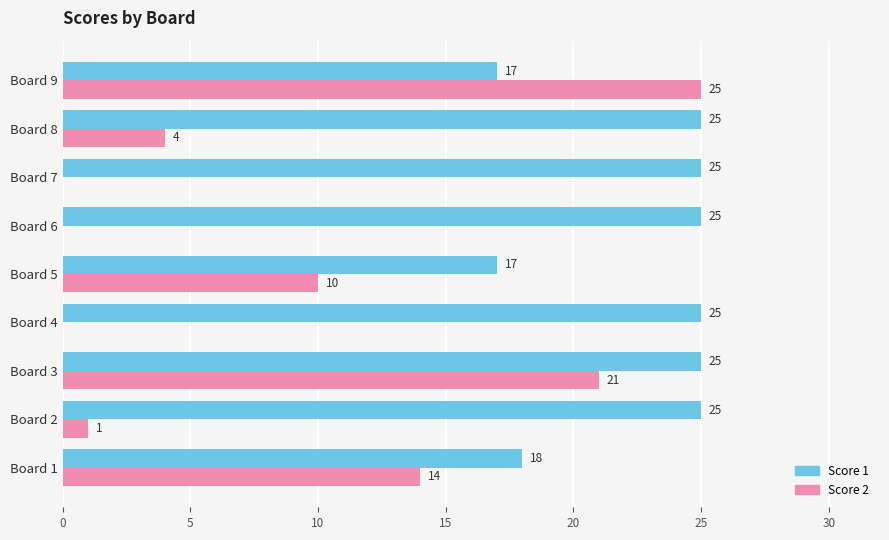

Between Board 2 and Board 9, which series saw the biggest shift?

Score 2